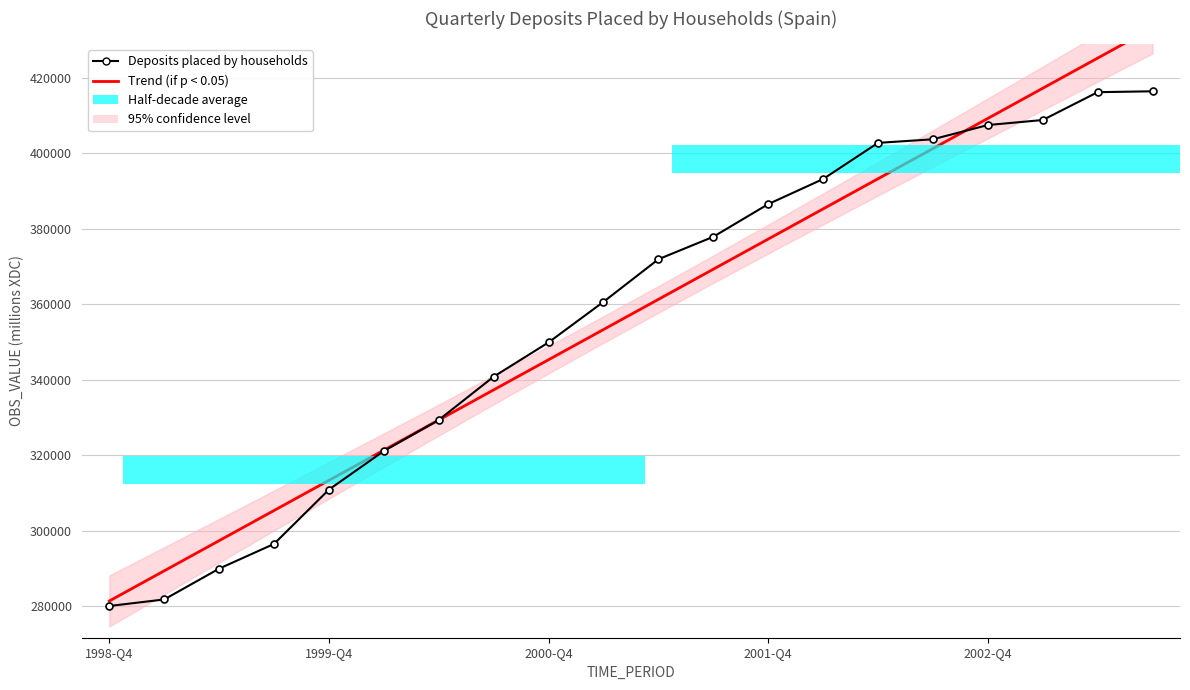

What is the approximate value of Deposits placed by households at 18?

416116.0